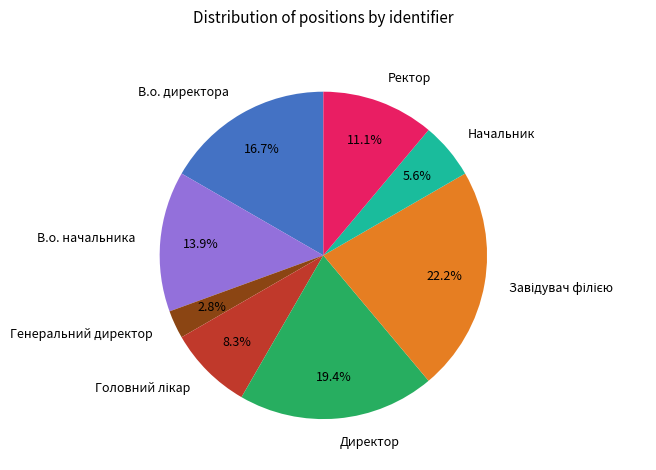

To the nearest percent, what percentage of the pie is Директор?

19%